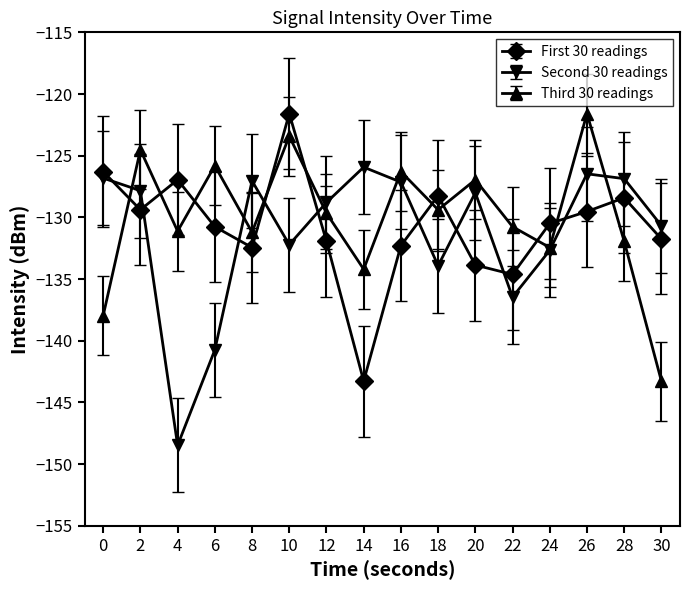

The value of Third 30 readings at 18 is -129.4. True or false?

True